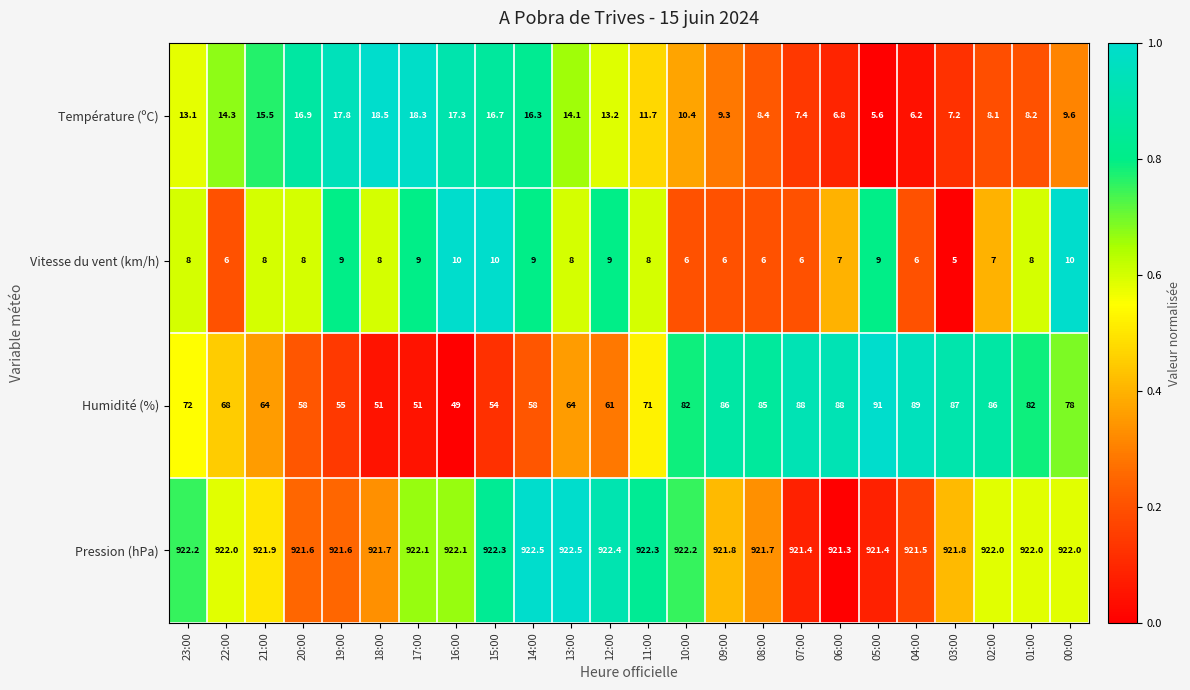

Rank the series by their maximum value, from highest to lowest.

Pression (hPa), Humidité (%), Température (ºC), Vitesse du vent (km/h)